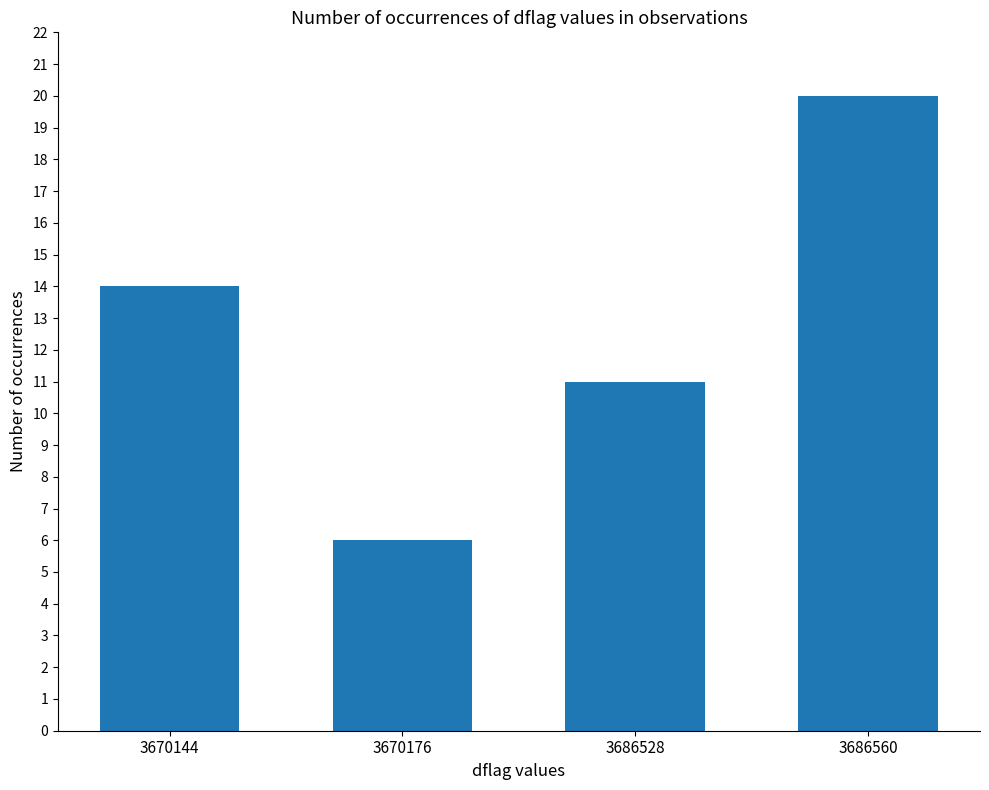

Where is the data nearest to the value 13?

3670144